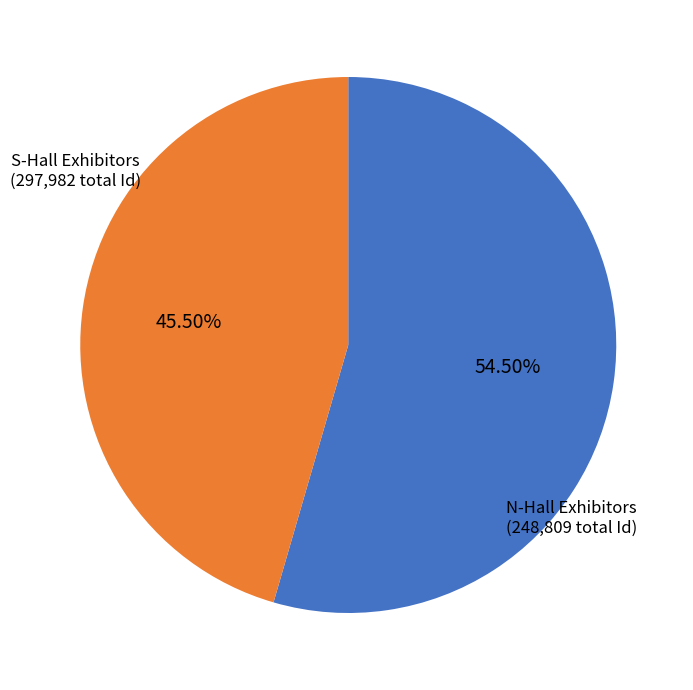

Is there any slice that represents more than half of the pie?

Yes